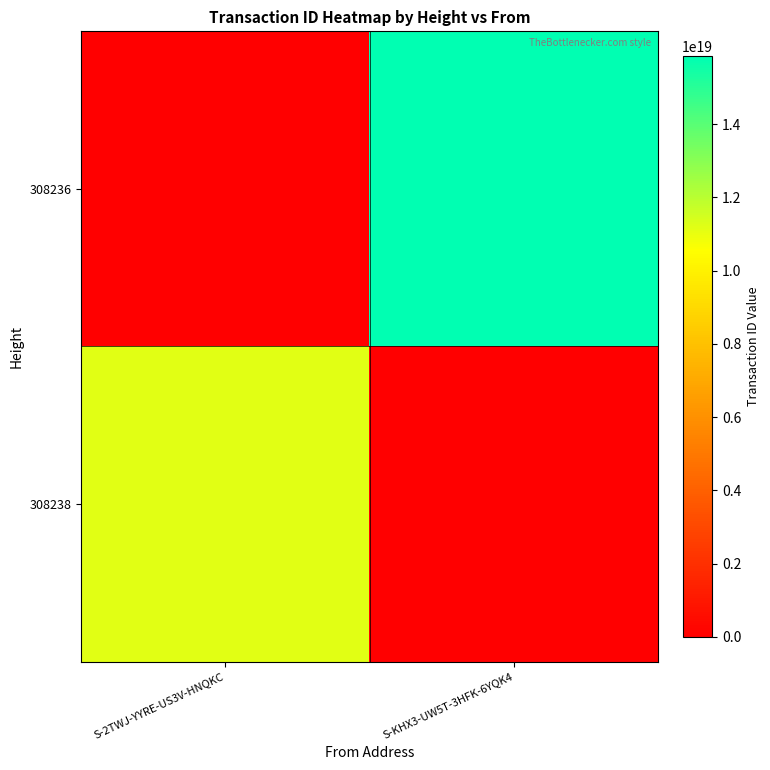

What is the total value across all series at S-KHX3-UW5T-3HFK-6YQK4?

15853077053029992448